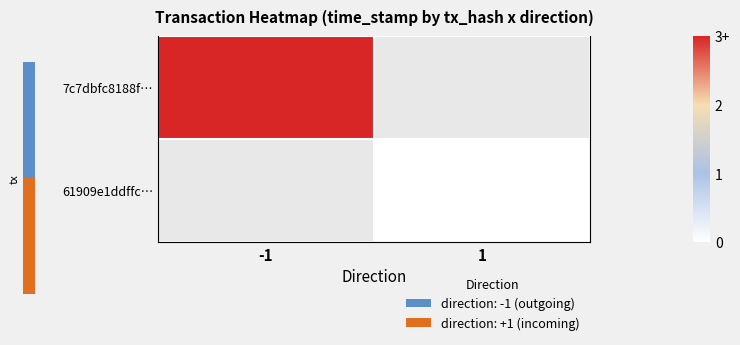

Which series has the widest spread of values?

7c7dbfc8188f…